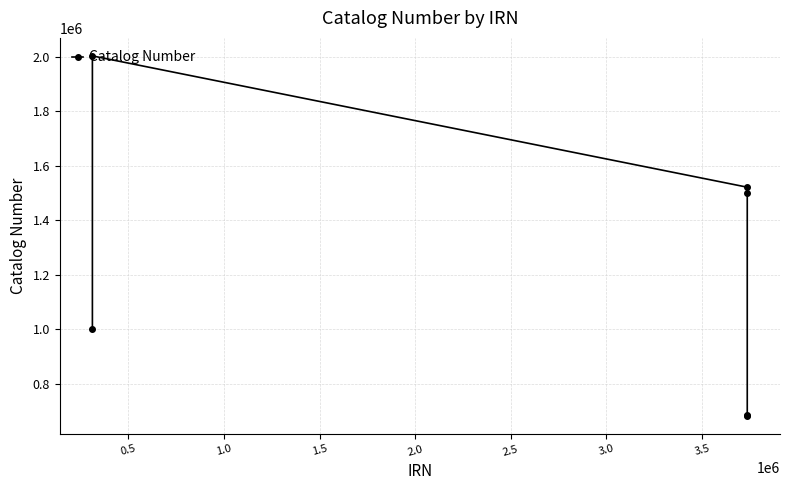

Count the number of data series in this chart.

1